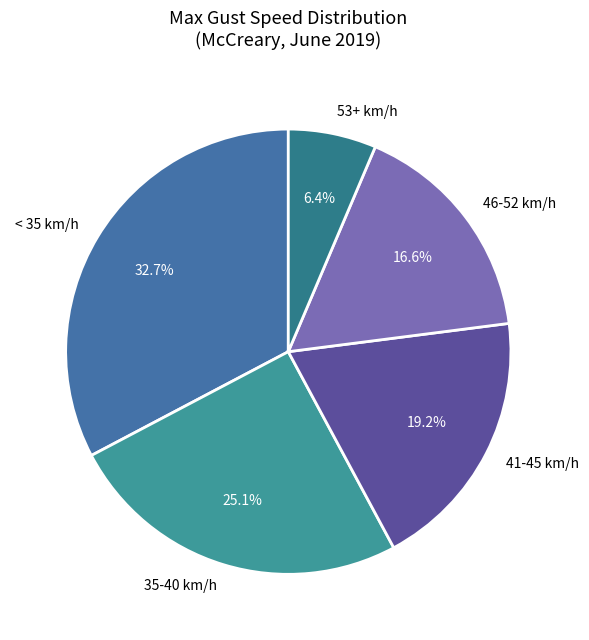

To the nearest percent, what is the difference between the largest and smallest slice percentages?

26%